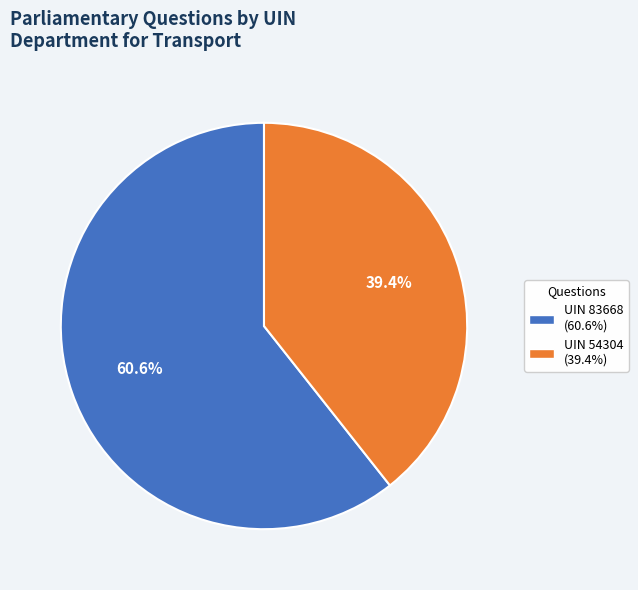

Is there a majority slice in this chart?

Yes